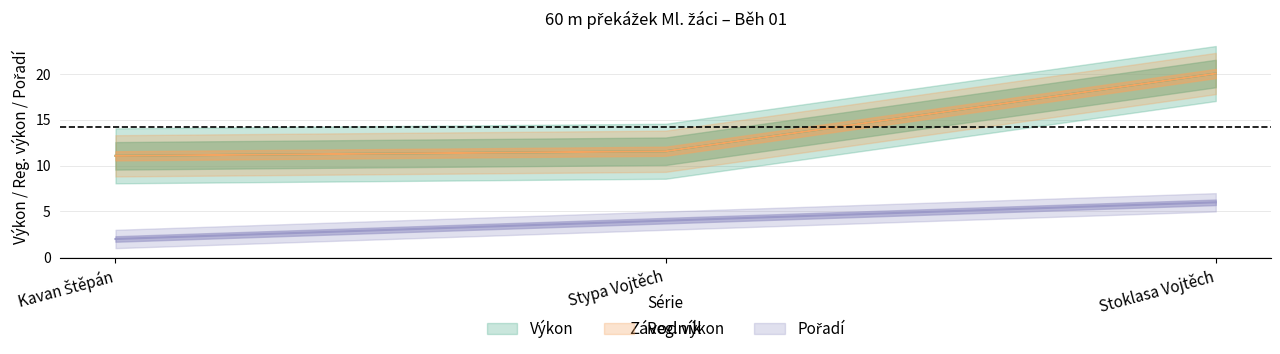

Which has a higher value, Kavan Štěpán or Stypa Vojtěch?

Stypa Vojtěch